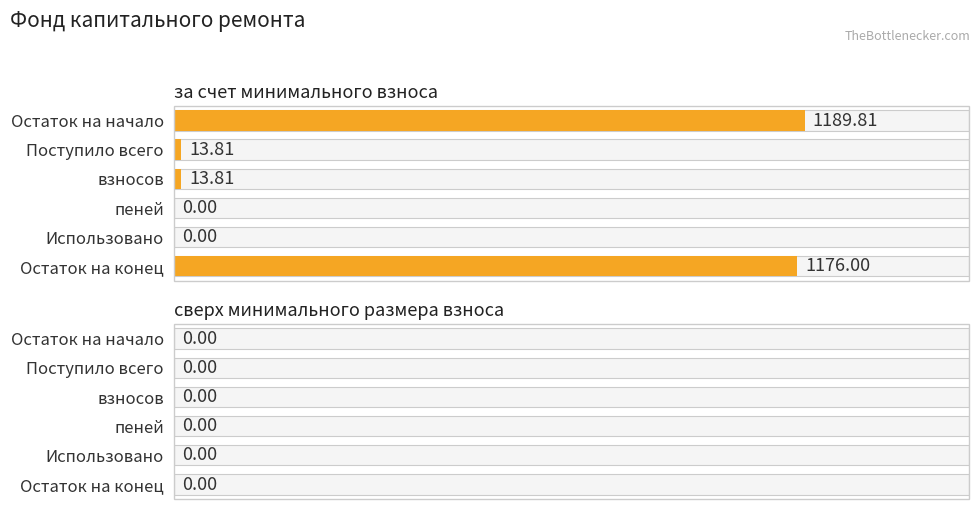

How many bars are there in total?

12